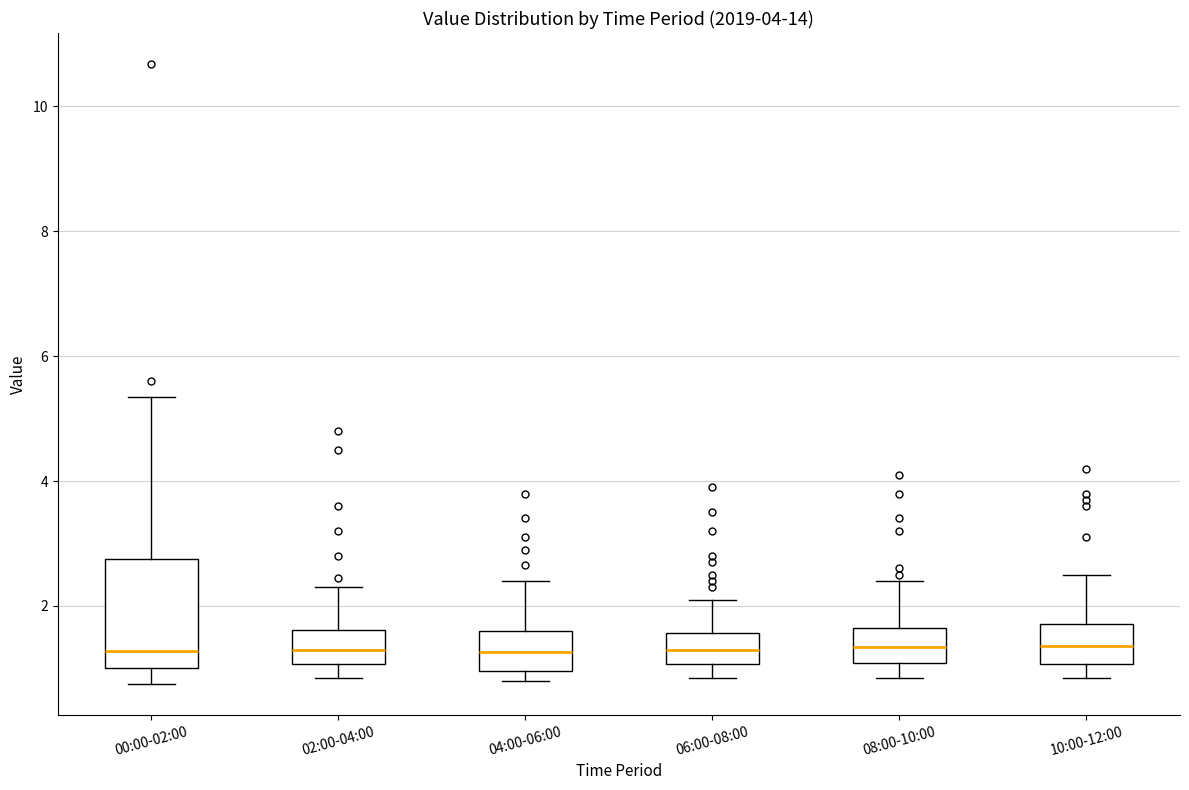

Reading left to right, read every box against the y-axis: the position of its median line, the range the box covers, and the ends of its whiskers. The values are not printed on the chart, so give them approximately, as read against the axis.

00:00-02:00: median 1.2, box 1.0 to 2.8, whiskers 0.8 to 5.4
02:00-04:00: median 1.2, box 1.0 to 1.6, whiskers 0.8 to 2.4
04:00-06:00: median 1.2, box 1.0 to 1.6, whiskers 0.8 to 2.4
06:00-08:00: median 1.2, box 1.0 to 1.6, whiskers 0.8 to 2.2
08:00-10:00: median 1.4, box 1.0 to 1.6, whiskers 0.8 to 2.4
10:00-12:00: median 1.4, box 1.0 to 1.8, whiskers 0.8 to 2.6